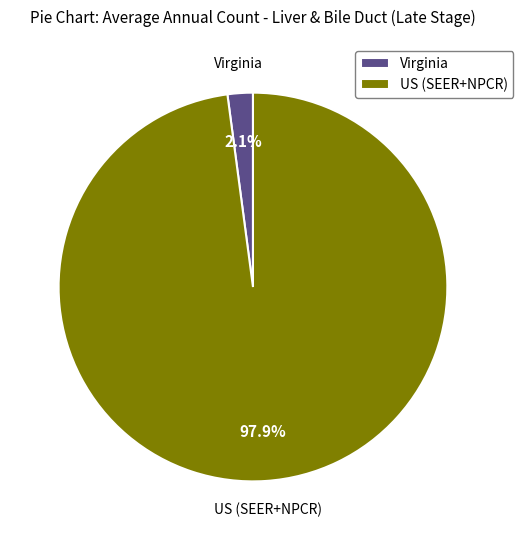

Combined, what portion of the pie is Virginia and US (SEER+NPCR)?

100.0%